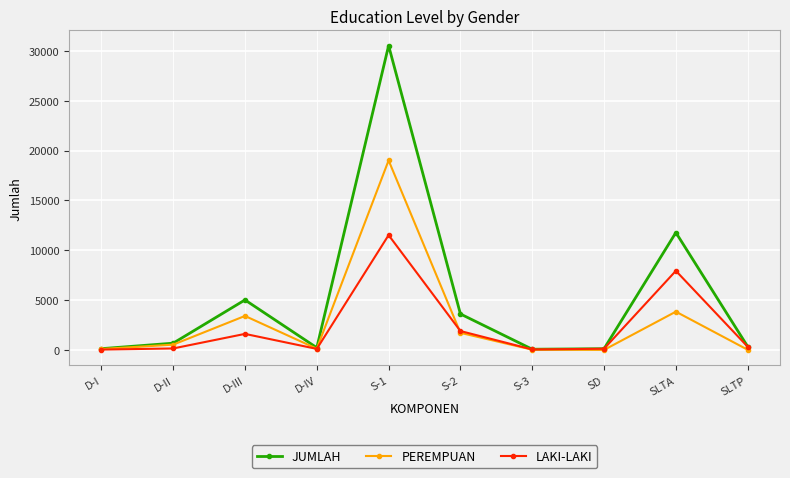

Which series has the widest spread of values?

JUMLAH